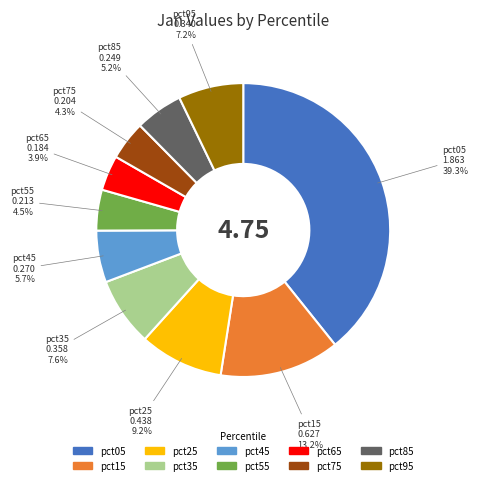

How many slices are in this pie chart?

10